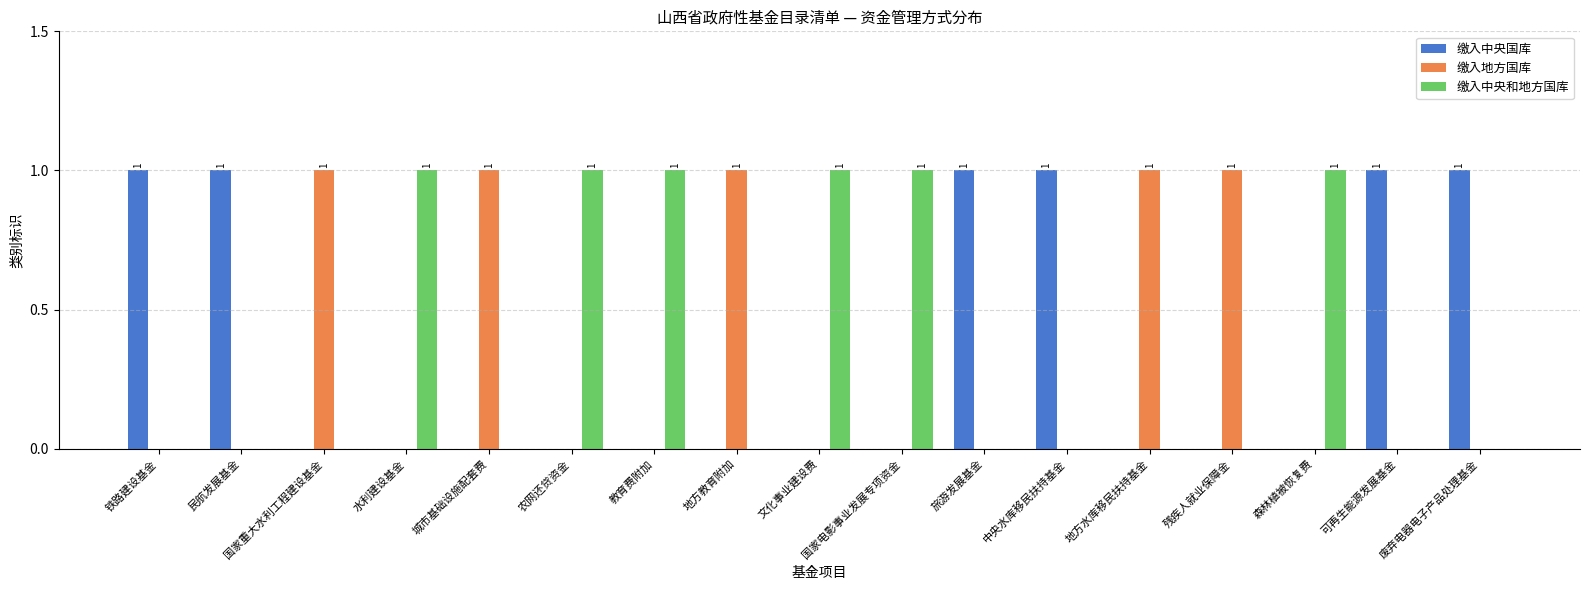

Reading right to left, extract all data points from this chart.

缴入中央国库: 废弃电器电子产品处理基金=1	可再生能源发展基金=1	森林植被恢复费=0	残疾人就业保障金=0	地方水库移民扶持基金=0	中央水库移民扶持基金=1	旅游发展基金=1	国家电影事业发展专项资金=0	文化事业建设费=0	地方教育附加=0	教育费附加=0	农网还贷资金=0	城市基础设施配套费=0	水利建设基金=0	国家重大水利工程建设基金=0	民航发展基金=1	铁路建设基金=1
缴入地方国库: 废弃电器电子产品处理基金=0	可再生能源发展基金=0	森林植被恢复费=0	残疾人就业保障金=1	地方水库移民扶持基金=1	中央水库移民扶持基金=0	旅游发展基金=0	国家电影事业发展专项资金=0	文化事业建设费=0	地方教育附加=1	教育费附加=0	农网还贷资金=0	城市基础设施配套费=1	水利建设基金=0	国家重大水利工程建设基金=1	民航发展基金=0	铁路建设基金=0
缴入中央和地方国库: 废弃电器电子产品处理基金=0	可再生能源发展基金=0	森林植被恢复费=1	残疾人就业保障金=0	地方水库移民扶持基金=0	中央水库移民扶持基金=0	旅游发展基金=0	国家电影事业发展专项资金=1	文化事业建设费=1	地方教育附加=0	教育费附加=1	农网还贷资金=1	城市基础设施配套费=0	水利建设基金=1	国家重大水利工程建设基金=0	民航发展基金=0	铁路建设基金=0